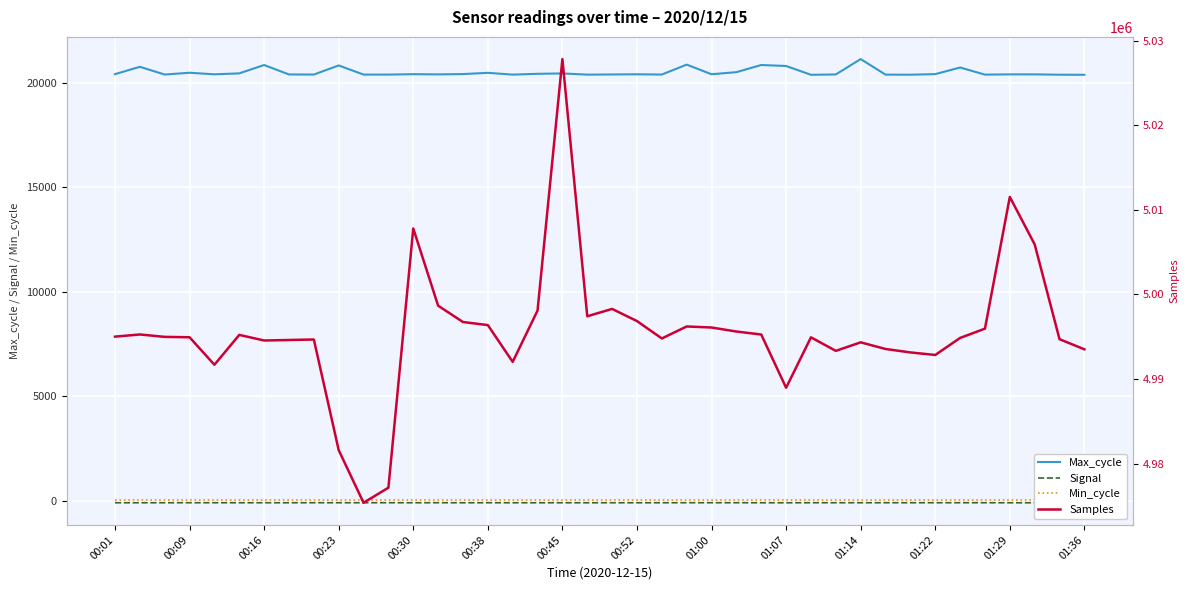

What is the minimum value for Max_cycle?

20389